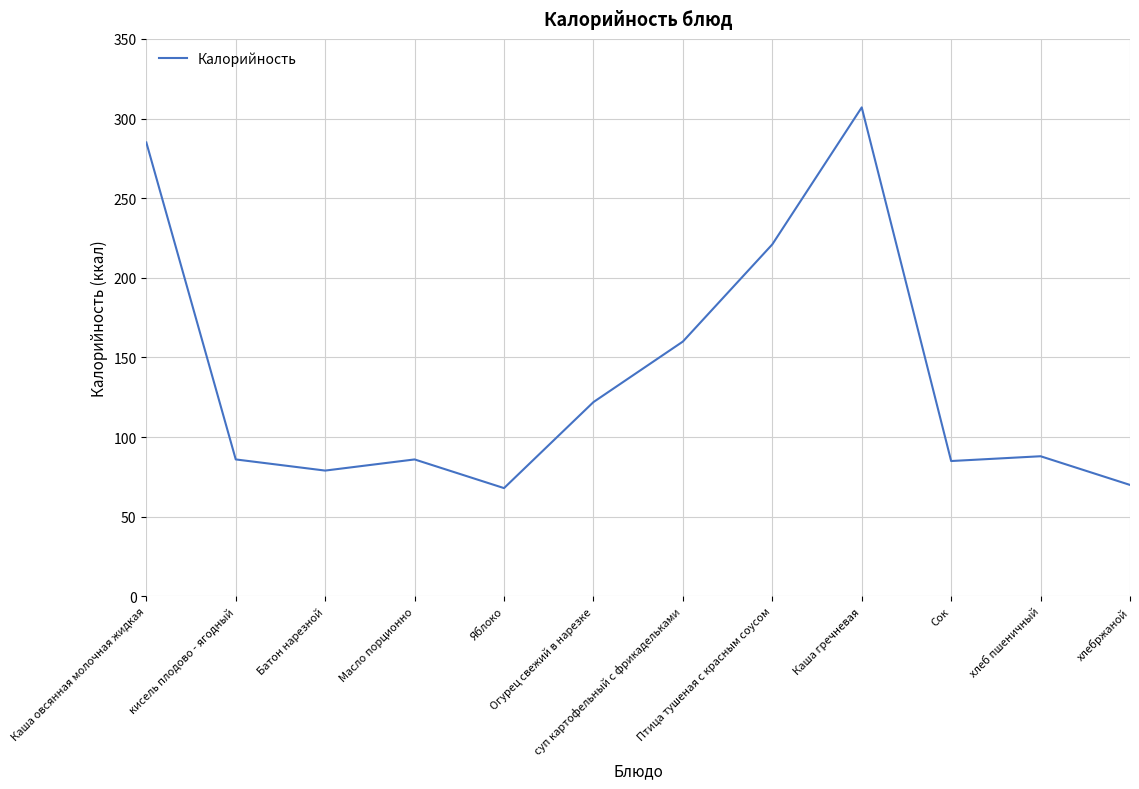

How many lines are shown in the chart?

1